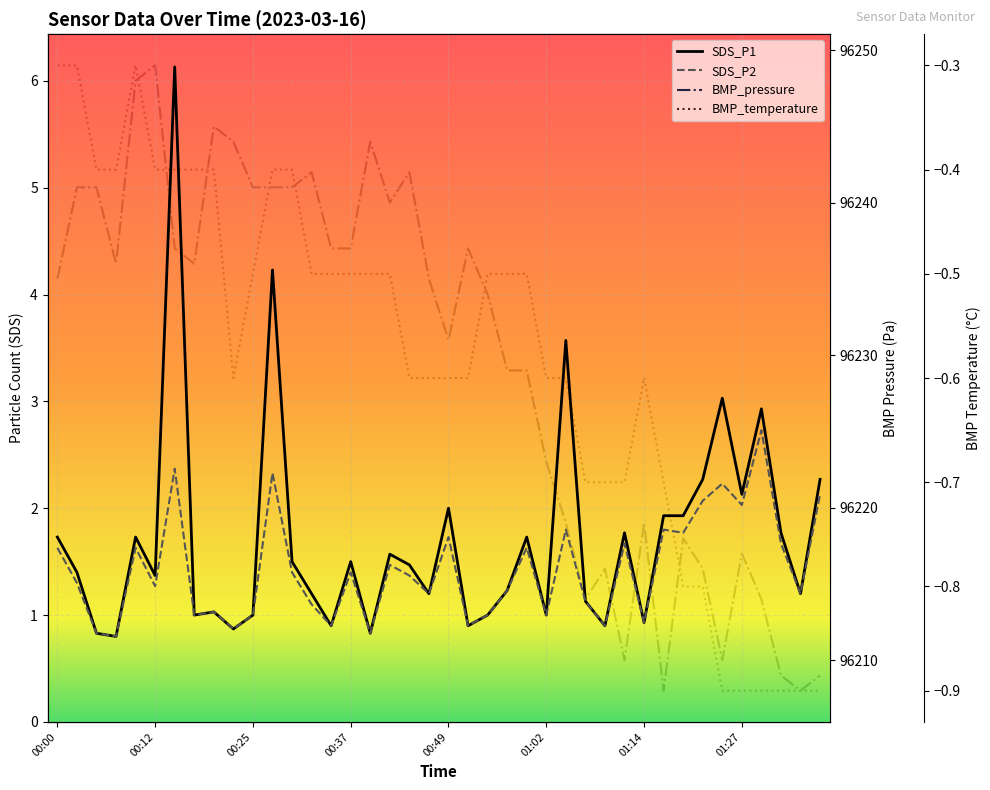

What is the smallest value displayed?

-0.9